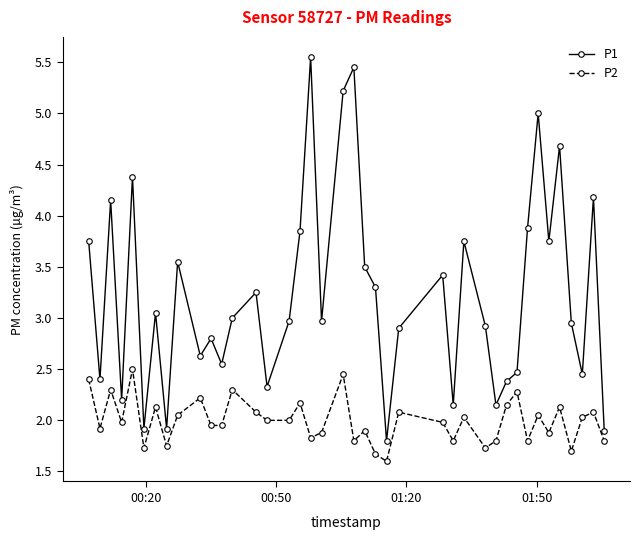

True or false: P1 has more than 1 points higher than both neighbors.

True